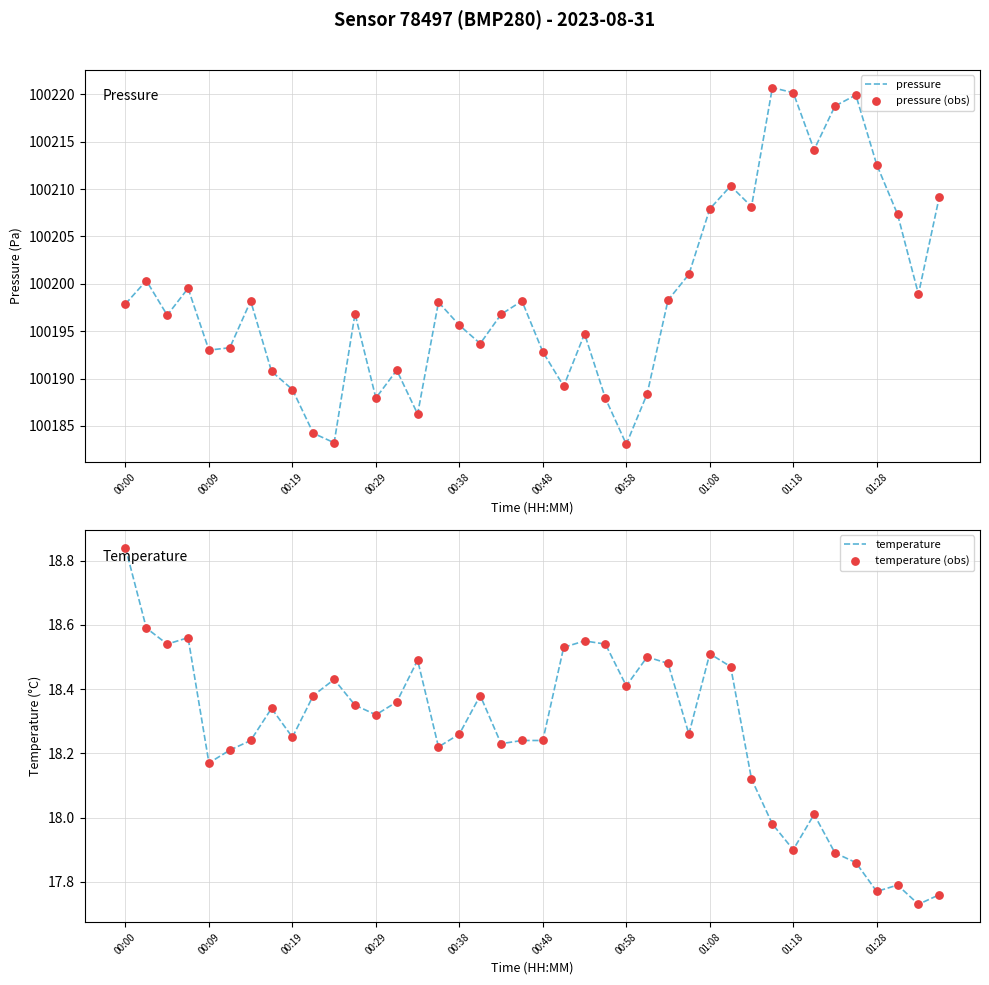

At which category is the sum across all series the highest?

31